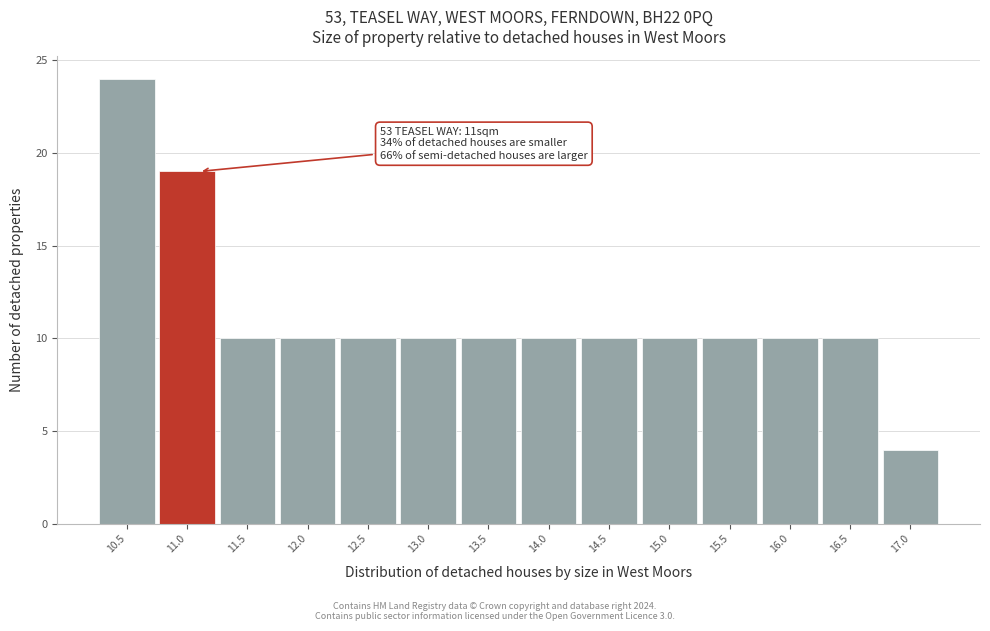

Which range on the x-axis has the tallest bar?

10.25 to 10.75